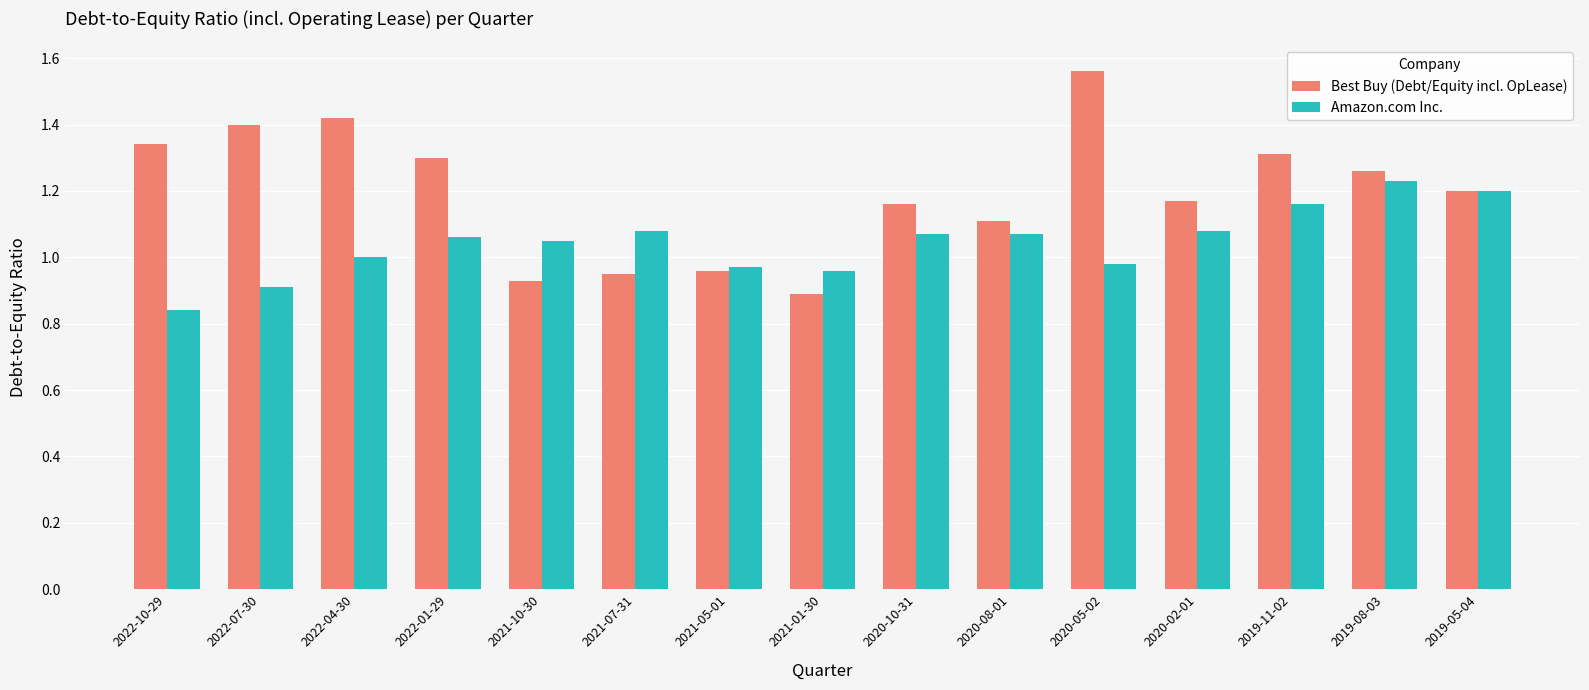

Which series has the widest spread of values?

Best Buy (Debt/Equity incl. OpLease)